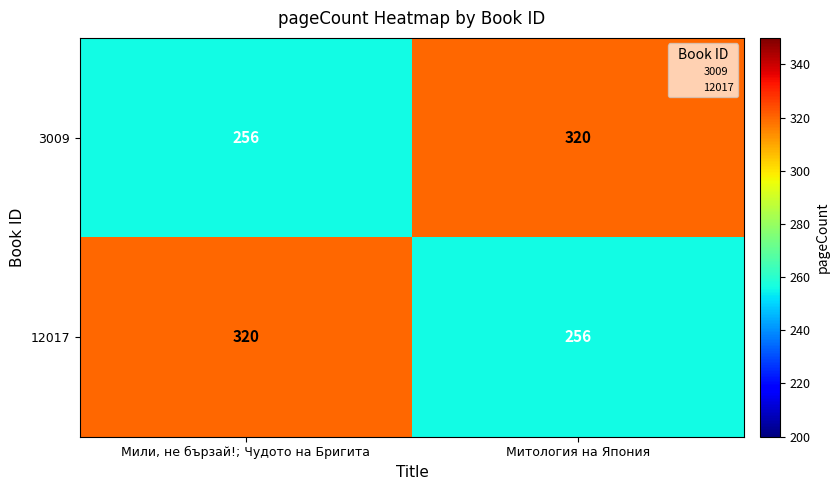

What is the total value across all series at Митология на Япония?

576